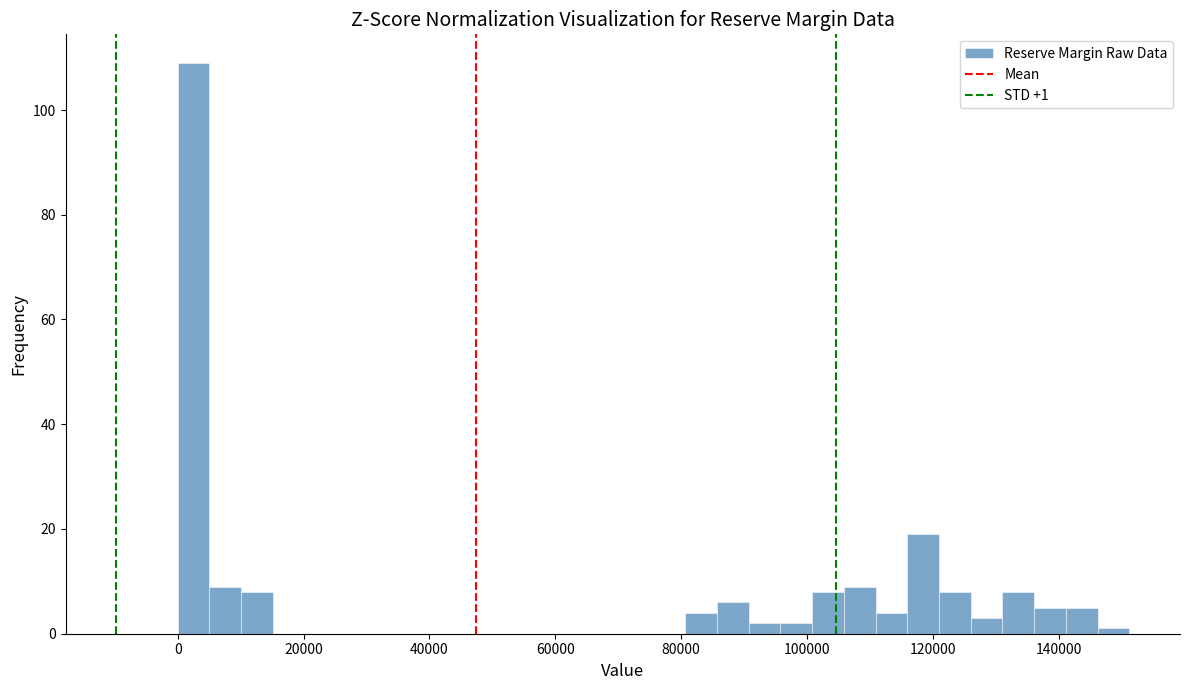

Read against the x-axis, roughly where is the centre of the tallest bar?

2000